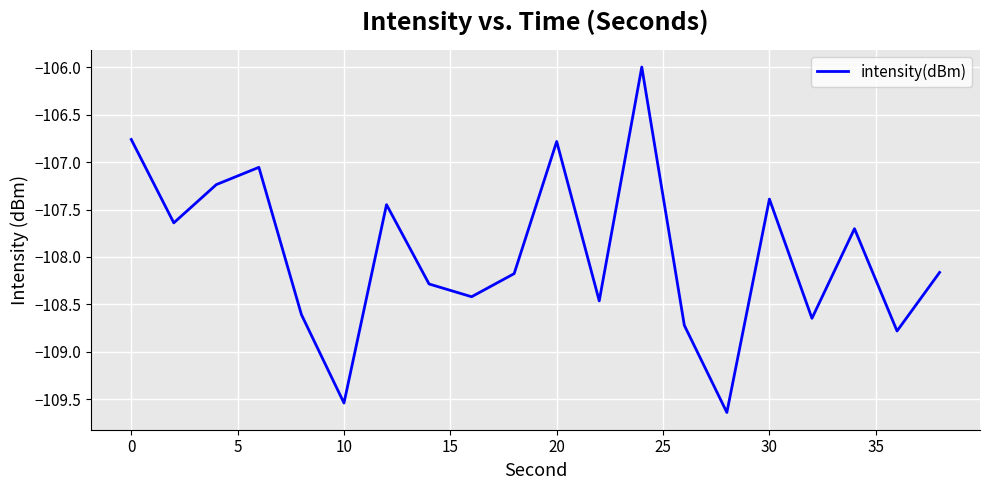

What is the greatest value displayed?

-106.0